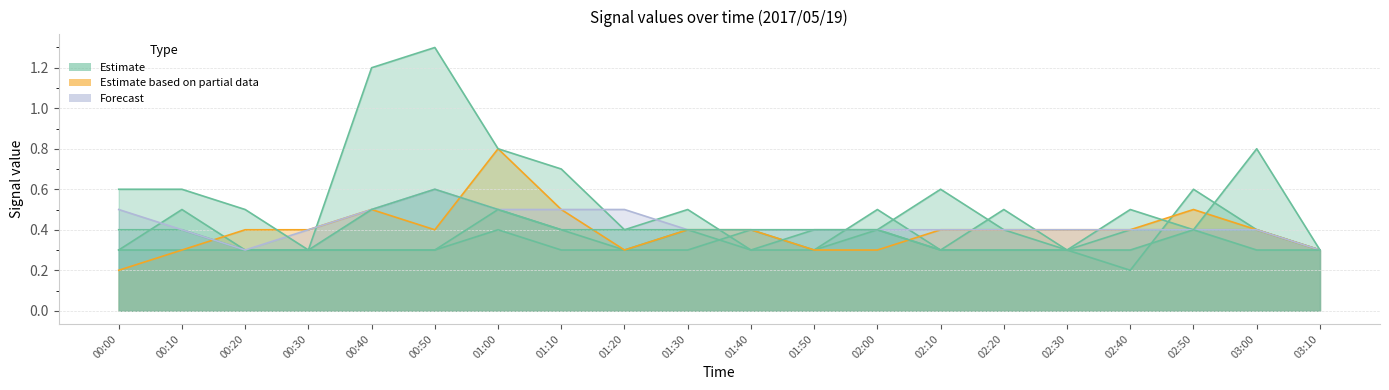

What position from the right is 03:00?

2